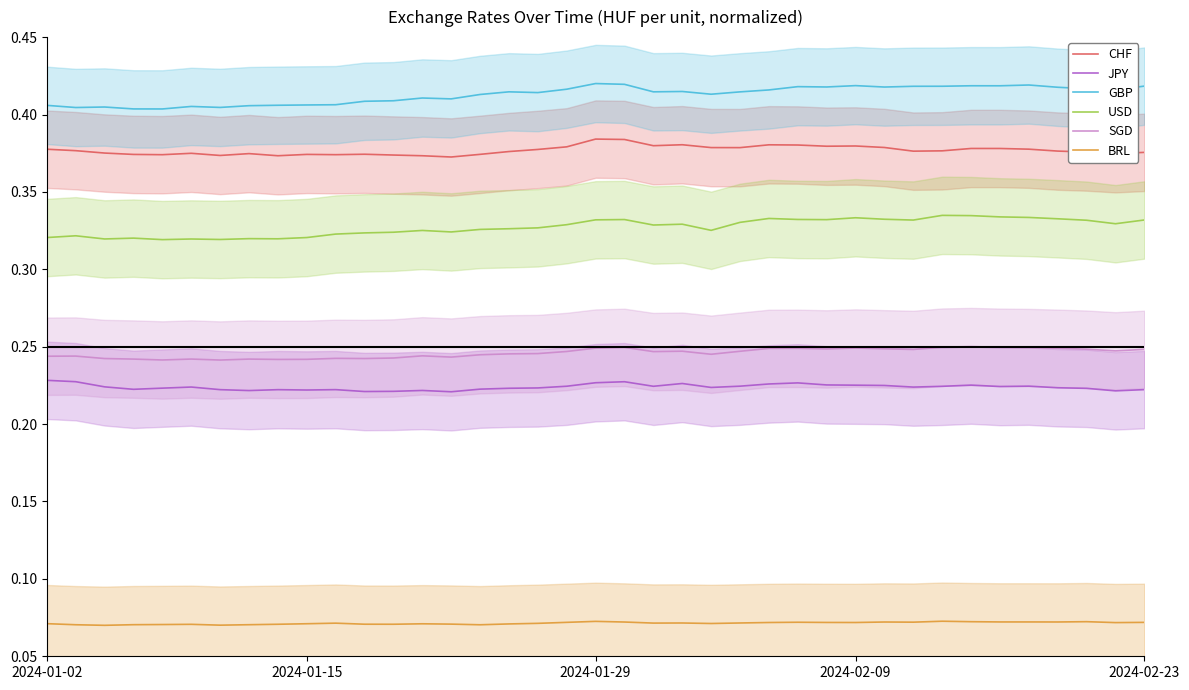

What value does the GBP series have at 32?

0.4